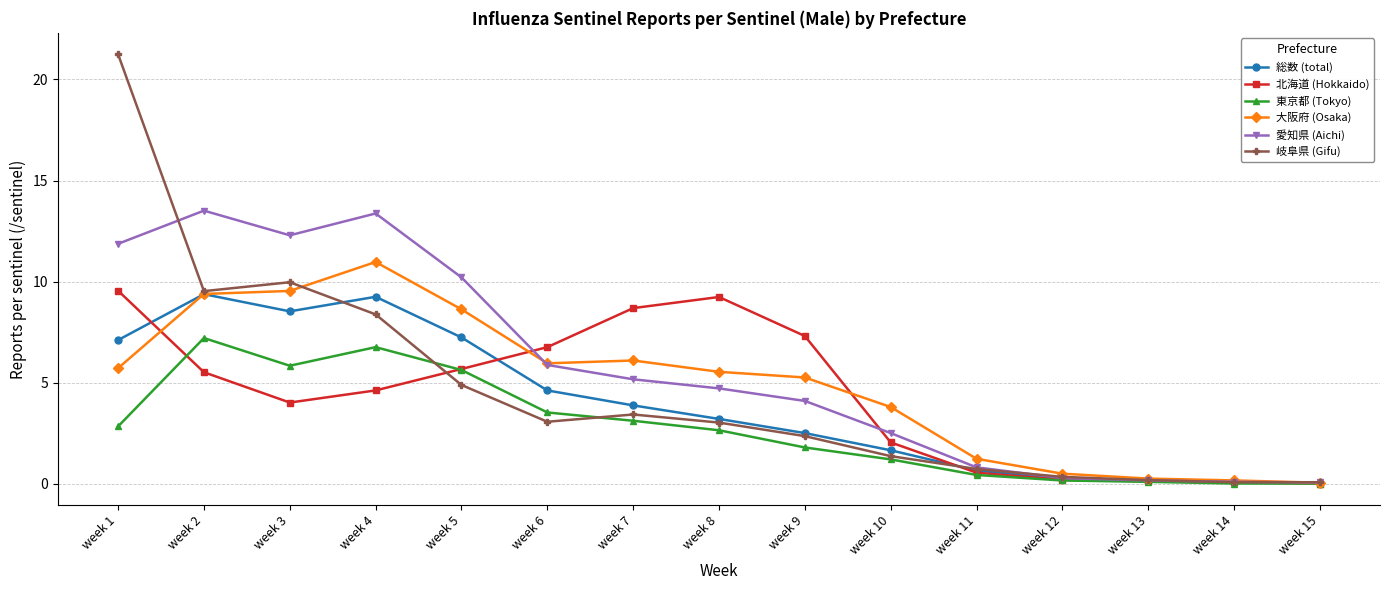

What is the total value across all series at week 5?

42.3